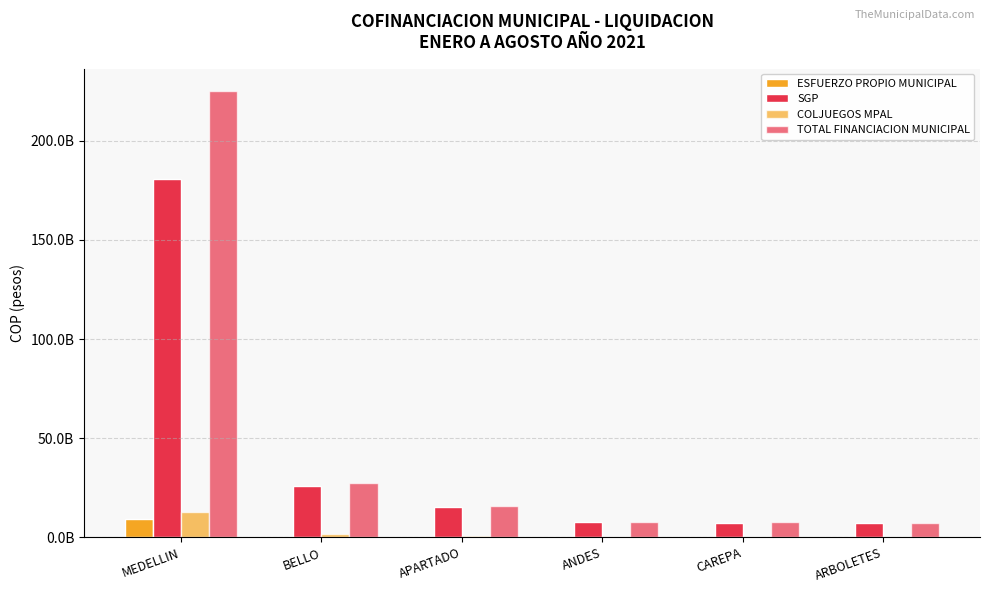

What is the difference between the maximum and second lowest values in the TOTAL FINANCIACION MUNICIPAL series?

217561530208.1